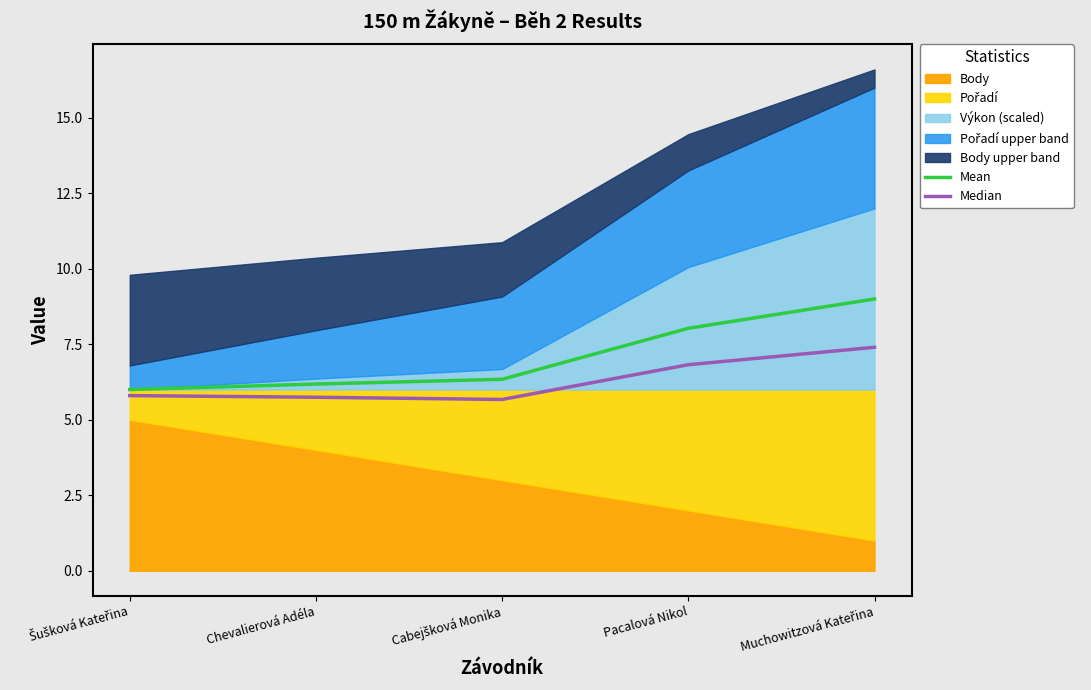

What is the minimum value for Median?

5.7